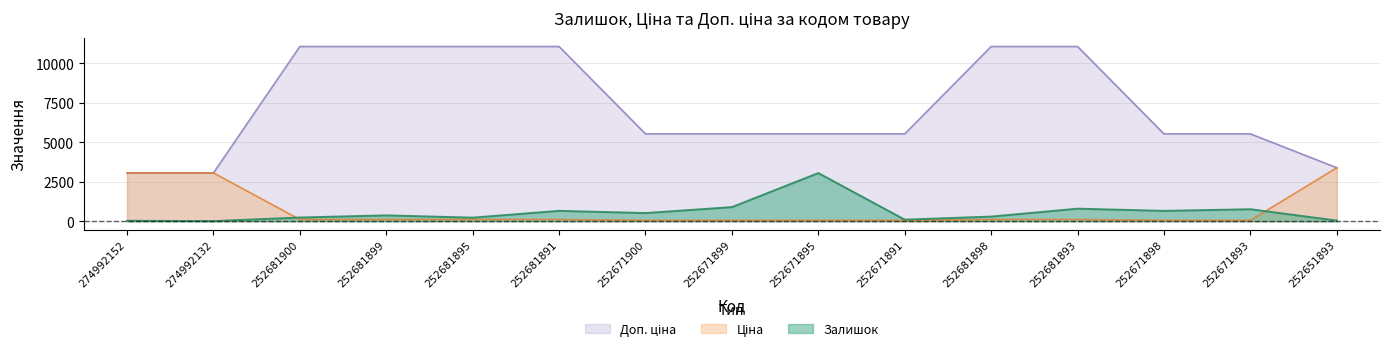

True or false: Доп. ціна has a value of 11055.0 at 252681895.

True